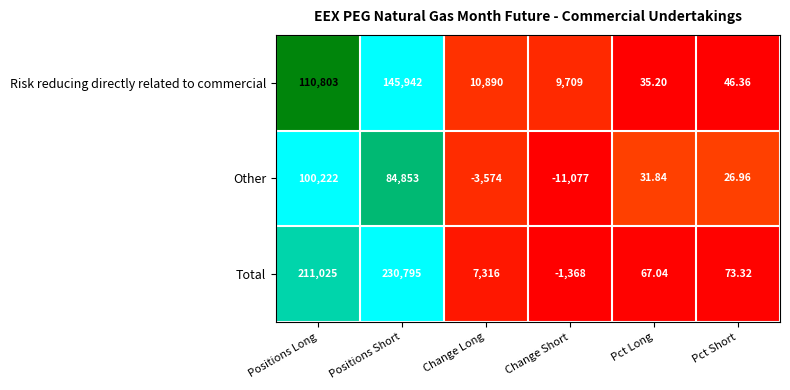

List the series in order of their peak value, lowest first.

Other, Risk reducing directly related to commercial, Total